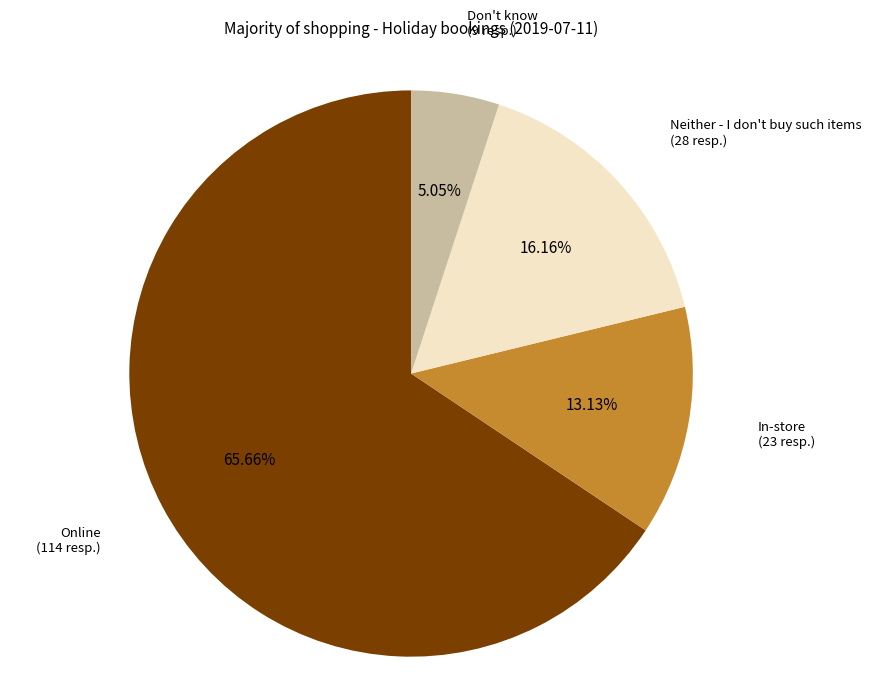

Count the number of slices in the pie.

4